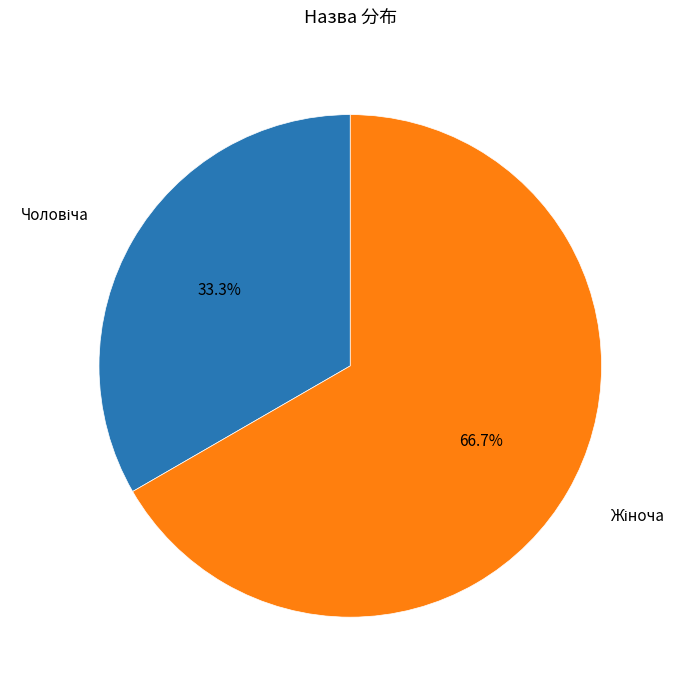

Is there any slice that represents more than half of the pie?

Yes